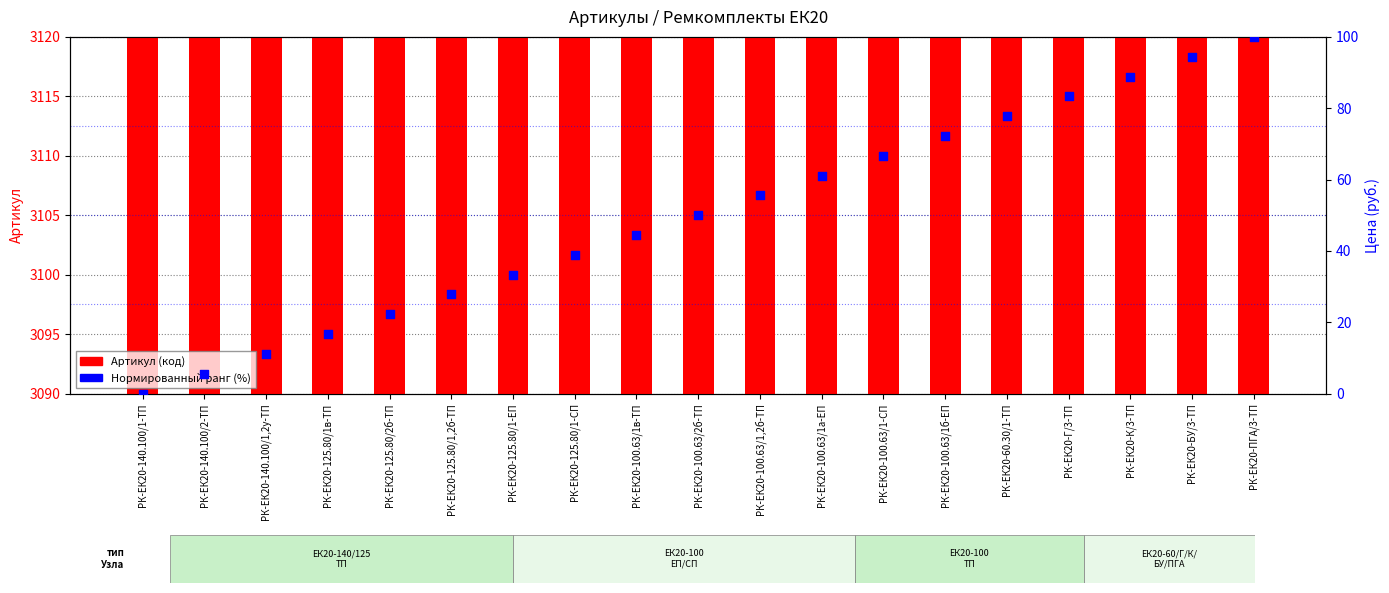

Which series reaches the maximum Y coordinate?

Артикул (код)